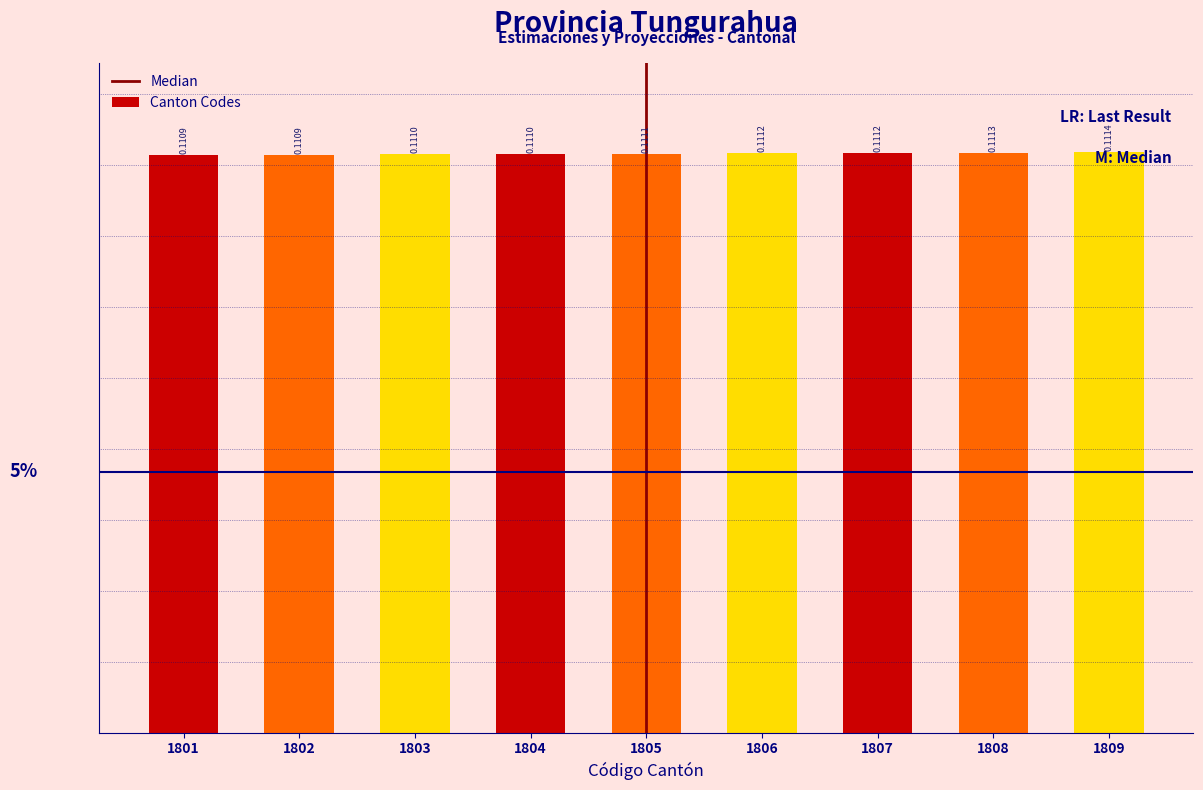

Which has a higher value, 1803 or 1802?

1803